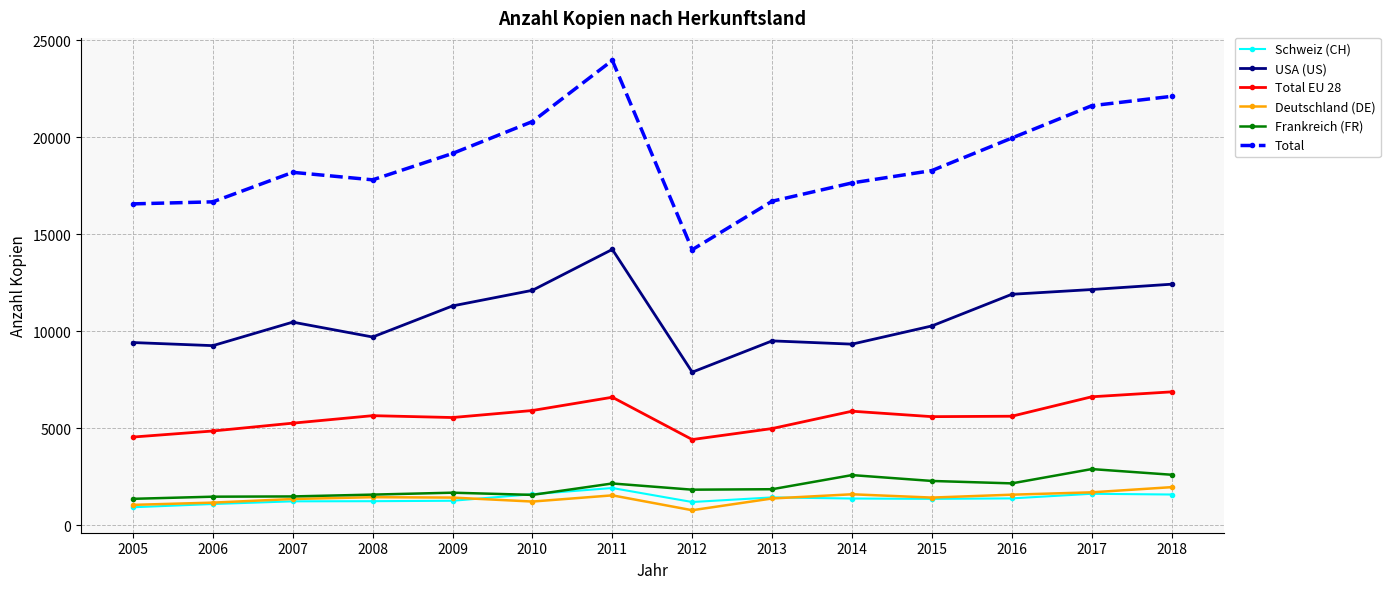

True or false: Schweiz (CH) has more than 1 points higher than both neighbors.

True